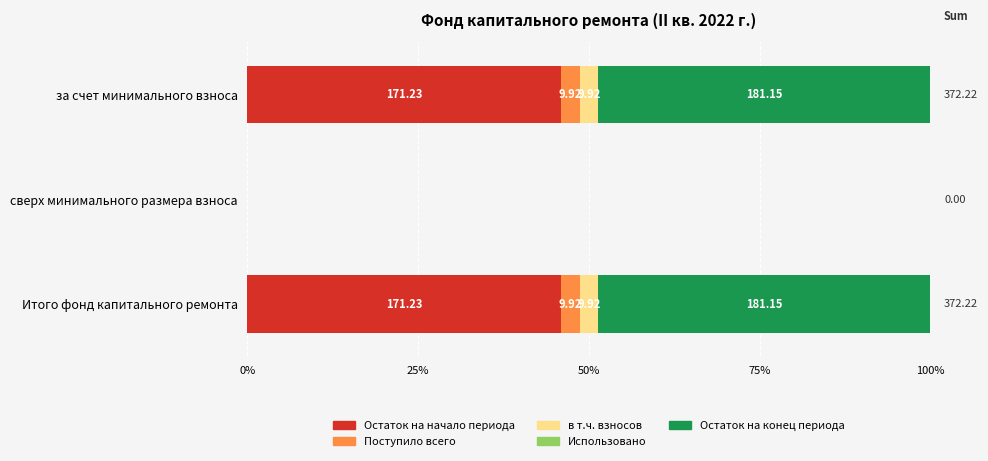

Which series has the largest total across all categories?

Остаток на конец периода